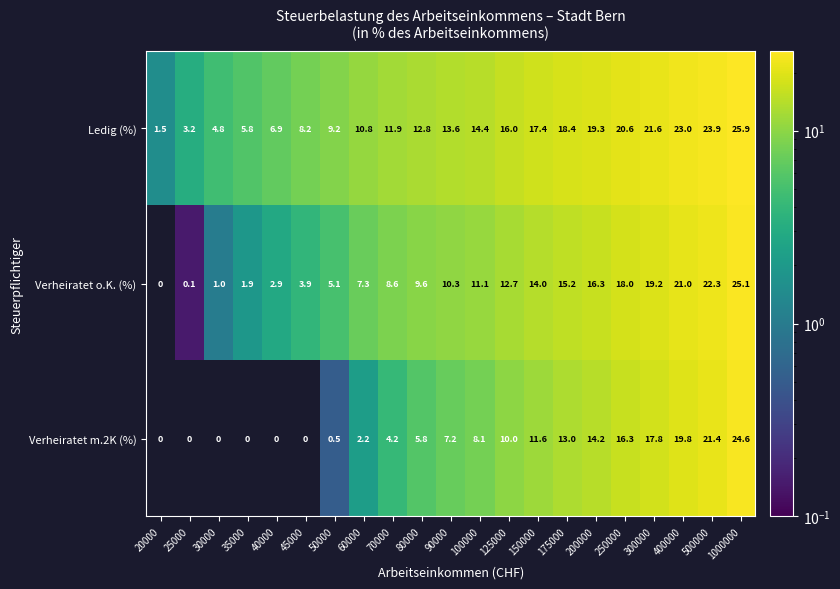

List the series in order of their overall mean, lowest first.

Verheiratet m.2K (%), Verheiratet o.K. (%), Ledig (%)